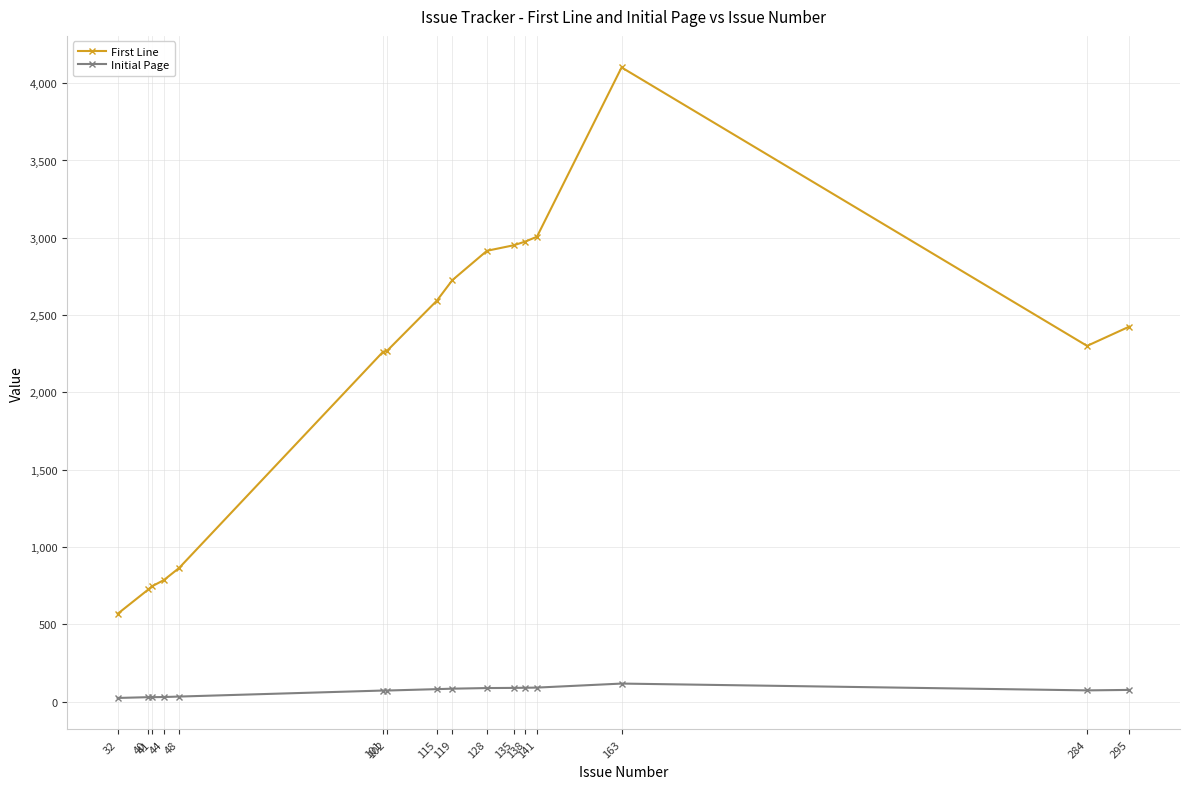

Is the value of First Line at 44 greater than the value of Initial Page at 102?

Yes